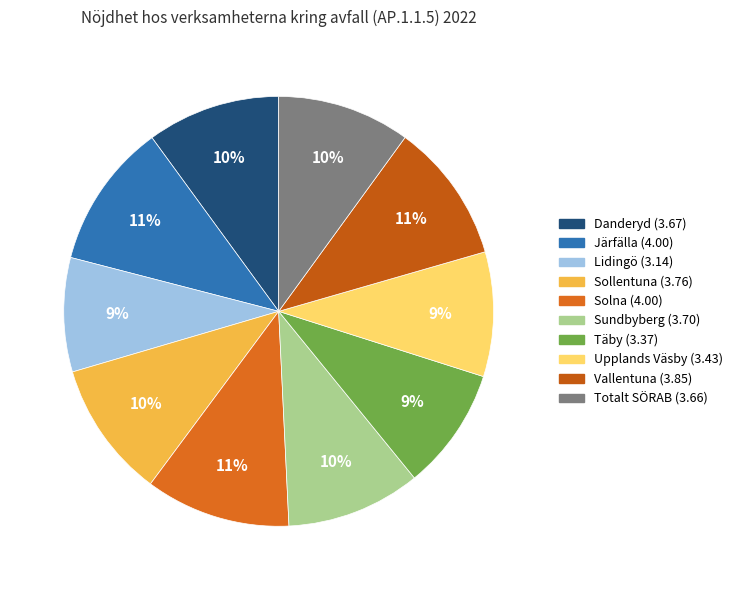

How many segments does this pie chart have?

10